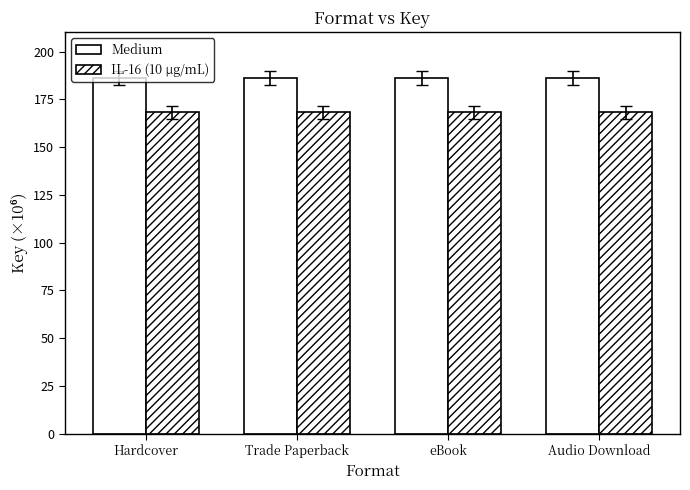

The Medium series shows 92.2 at eBook. True or false?

False